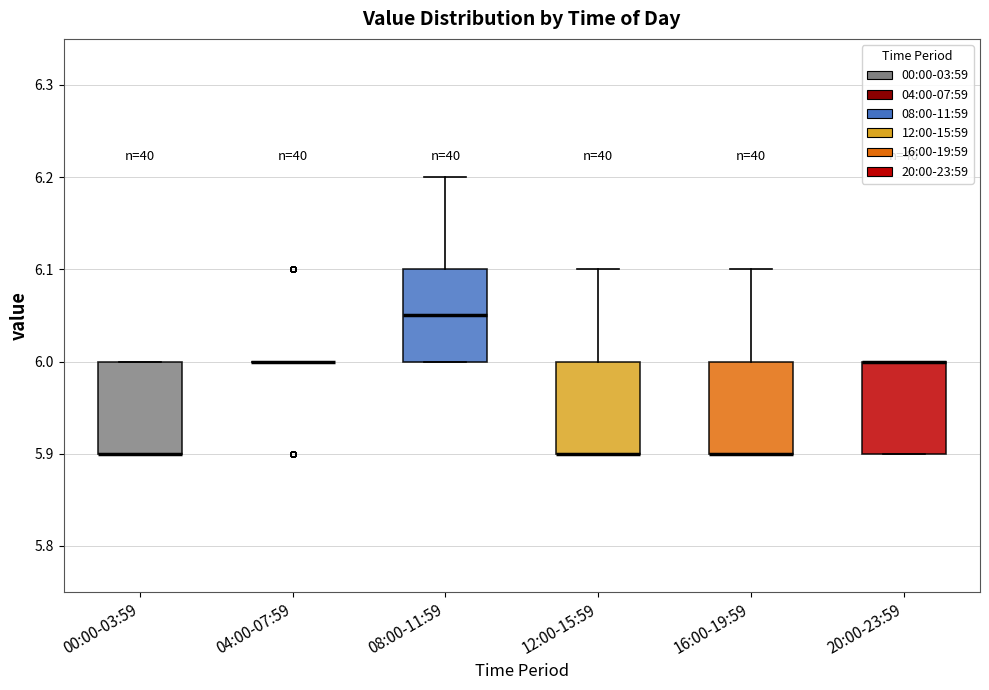

Reading left to right, transcribe this box plot: for each box, give where its median line is, the range the box spans, and where its two whiskers end, as read against the y-axis. The values are not printed on the chart, so give them approximately, as read against the axis.

00:00-03:59: median 5.90 (drawn on the box's lower edge), box 5.90 to 6.00, whiskers 5.90 to 6.00
04:00-07:59: box collapsed to a line at 6.00, whiskers 6.00 to 6.00
08:00-11:59: median 6.05, box 6.00 to 6.10, whiskers 6.00 to 6.20
12:00-15:59: median 5.90 (drawn on the box's lower edge), box 5.90 to 6.00, whiskers 5.90 to 6.10
16:00-19:59: median 5.90 (drawn on the box's lower edge), box 5.90 to 6.00, whiskers 5.90 to 6.10
20:00-23:59: median 6.00 (drawn on the box's upper edge), box 5.90 to 6.00, whiskers 5.90 to 6.00